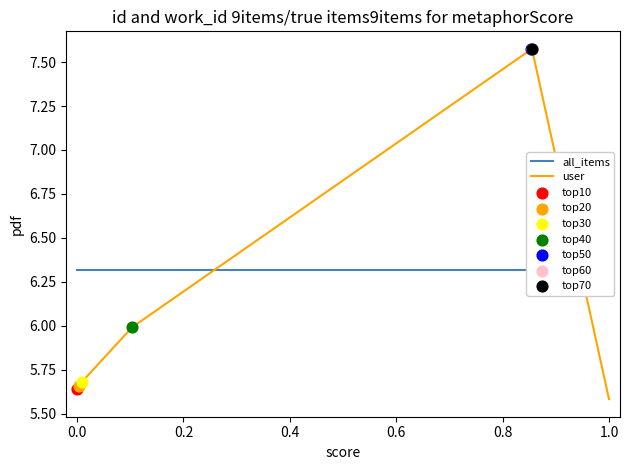

Which series has the largest Y range (max minus min)?

user